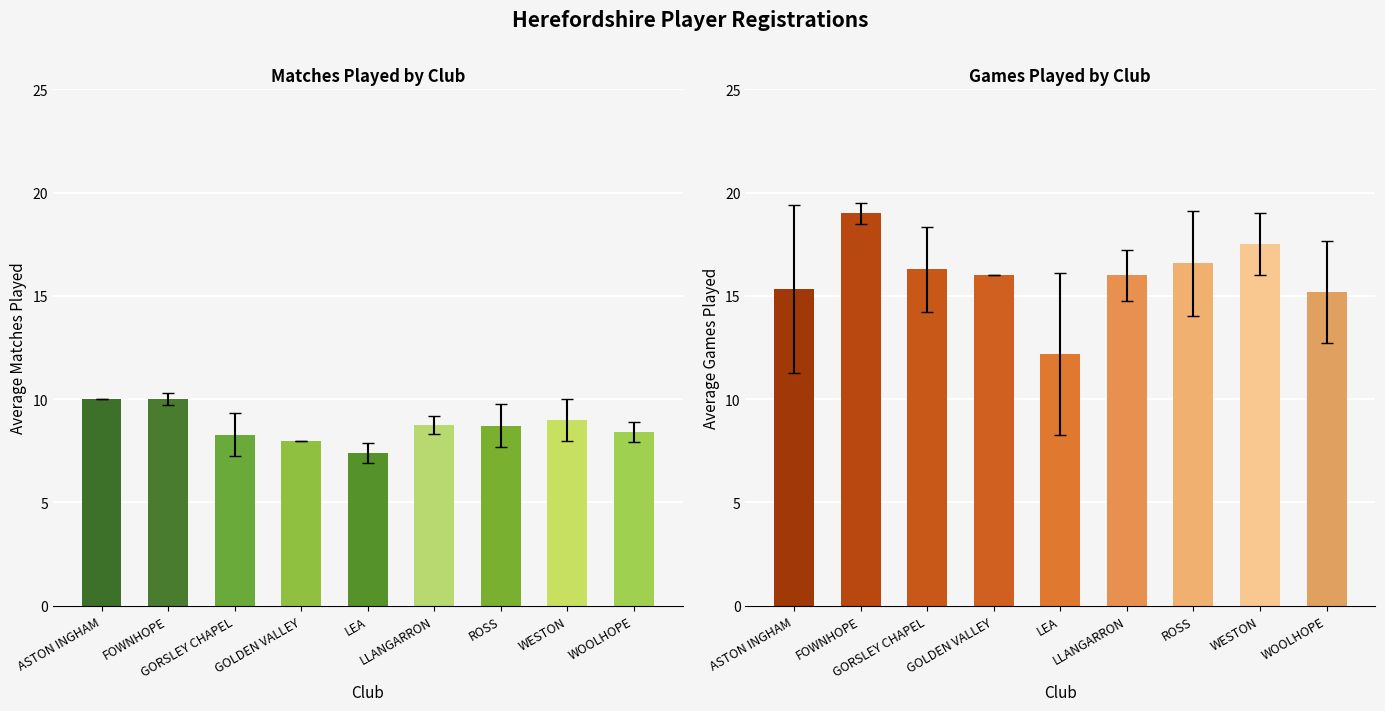

The Matches Played series shows 8.0 at GOLDEN VALLEY. True or false?

True